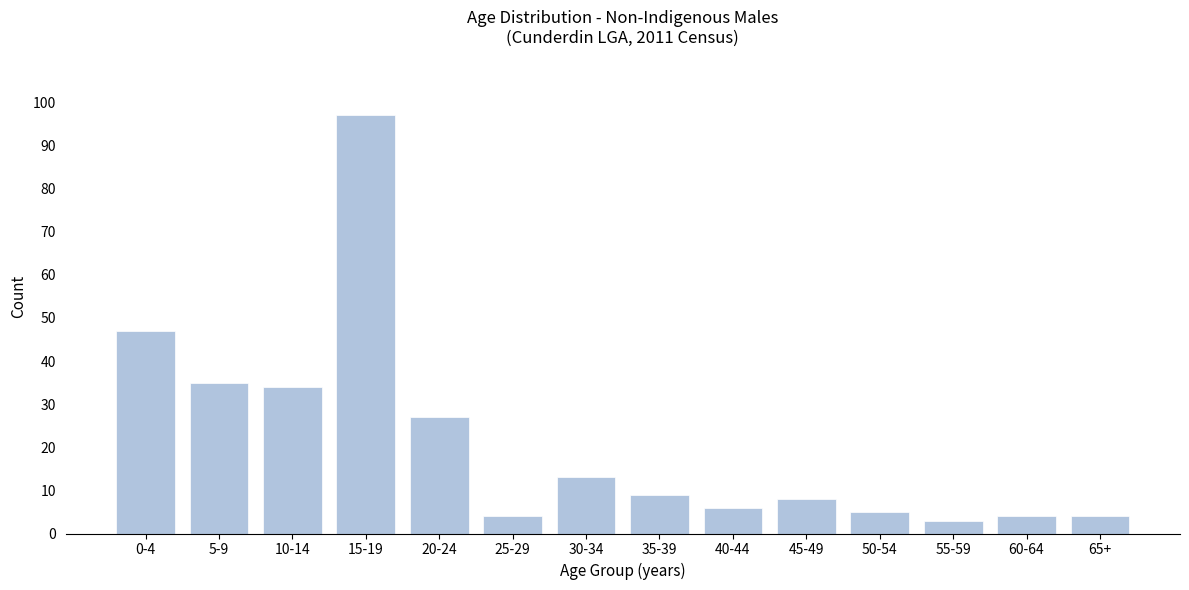

Reading left to right, transcribe all the data shown in this chart.

47	35	34	97	27	4	13	9	6	8	5	3	4	4